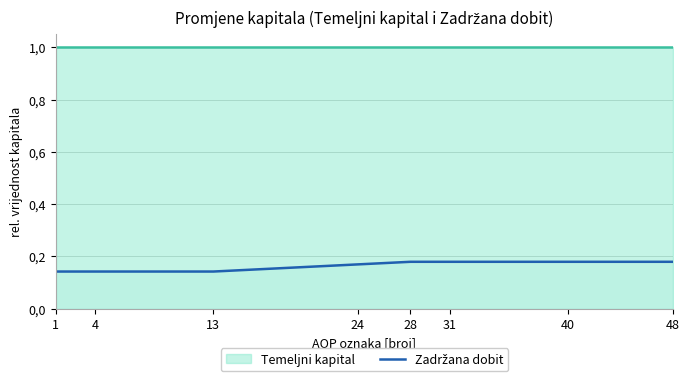

True or false: the data has more than 1 interior local peaks.

False